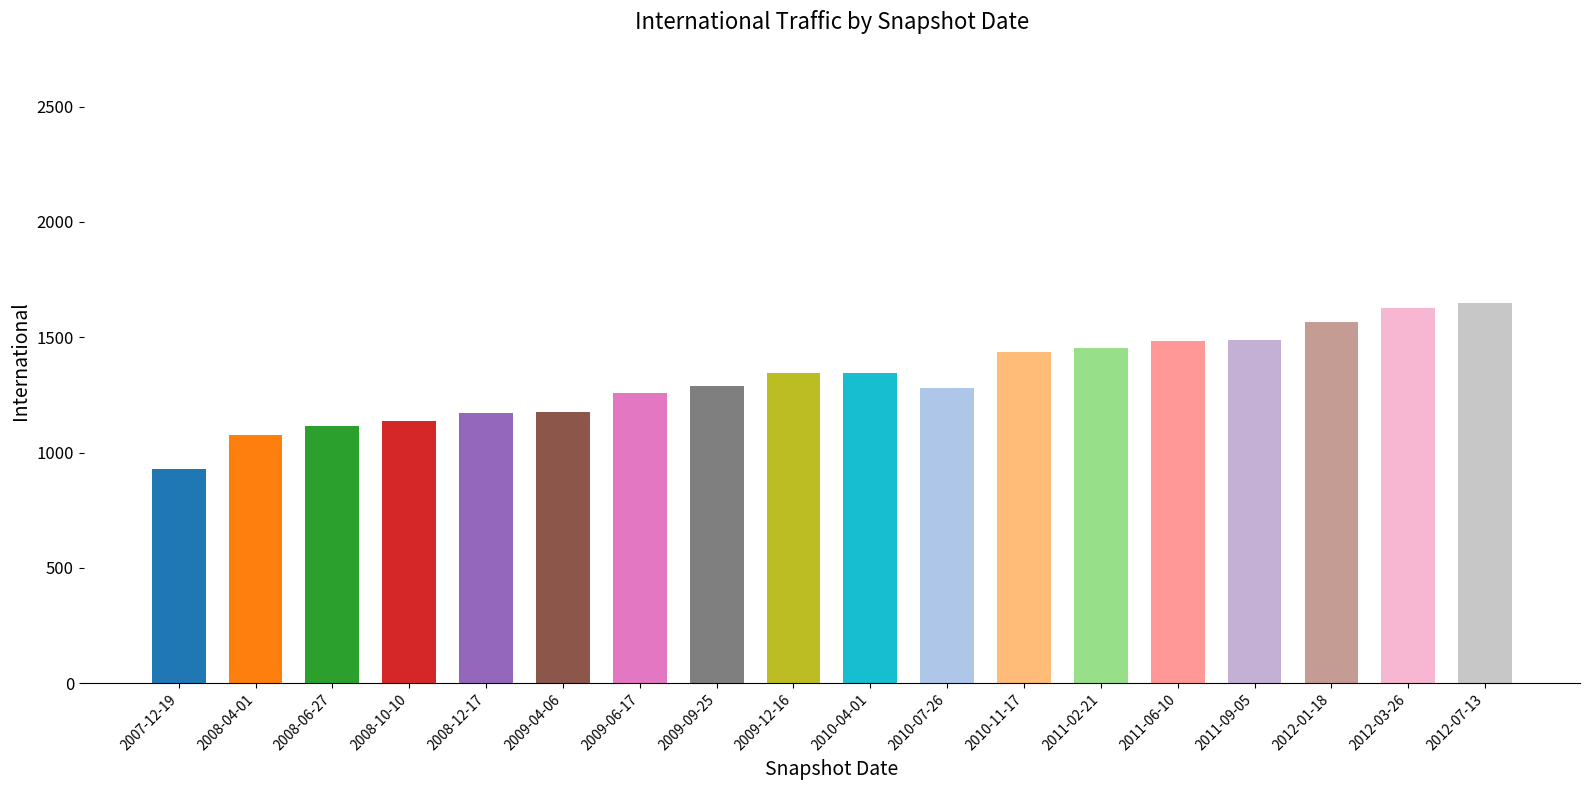

Is it true that the value at 2010-07-26 is 1281?

True